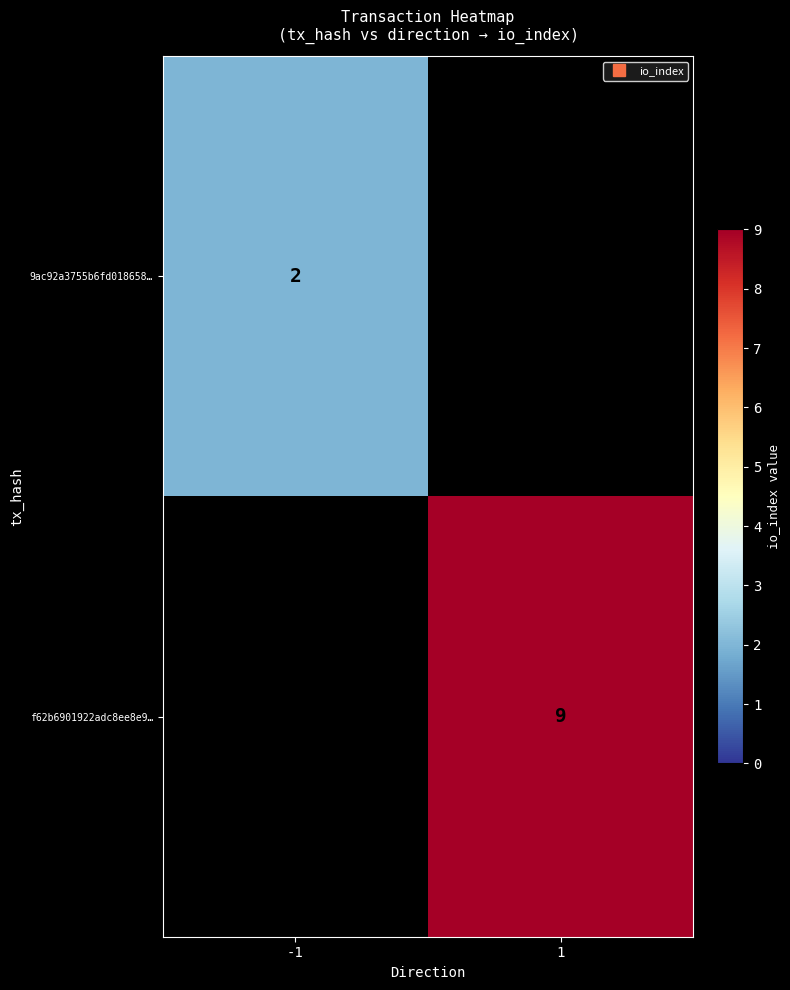

Which series has the largest range (max minus min)?

9ac92a3755b6fd018658…